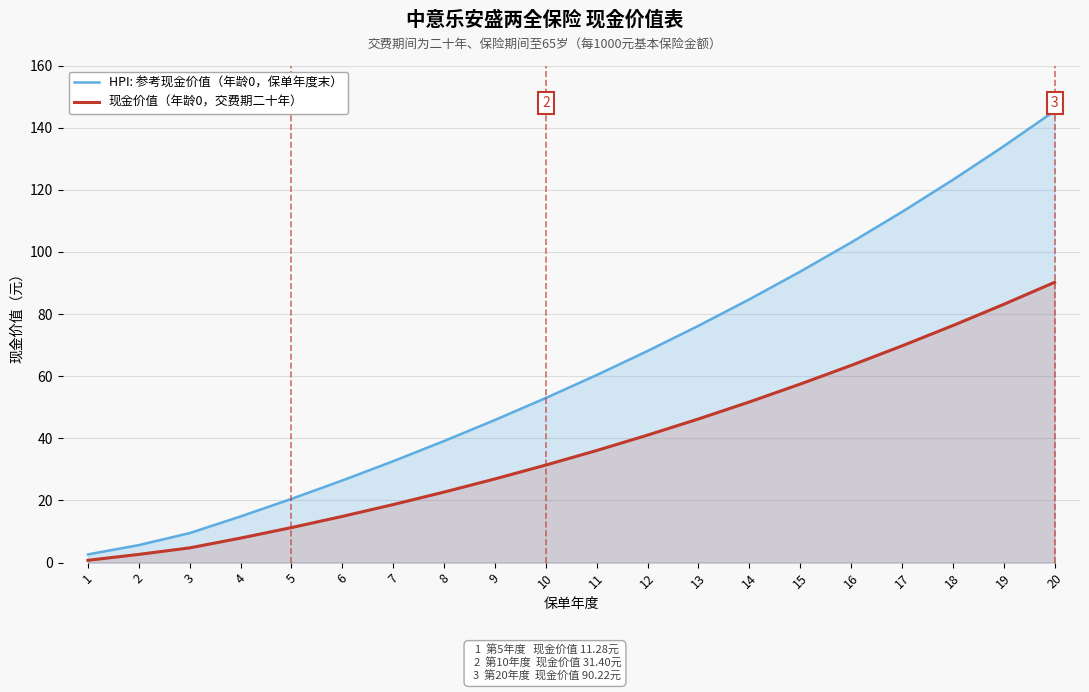

What is the minimum value for 现金价值（年龄0，交费期二十年）?

0.8